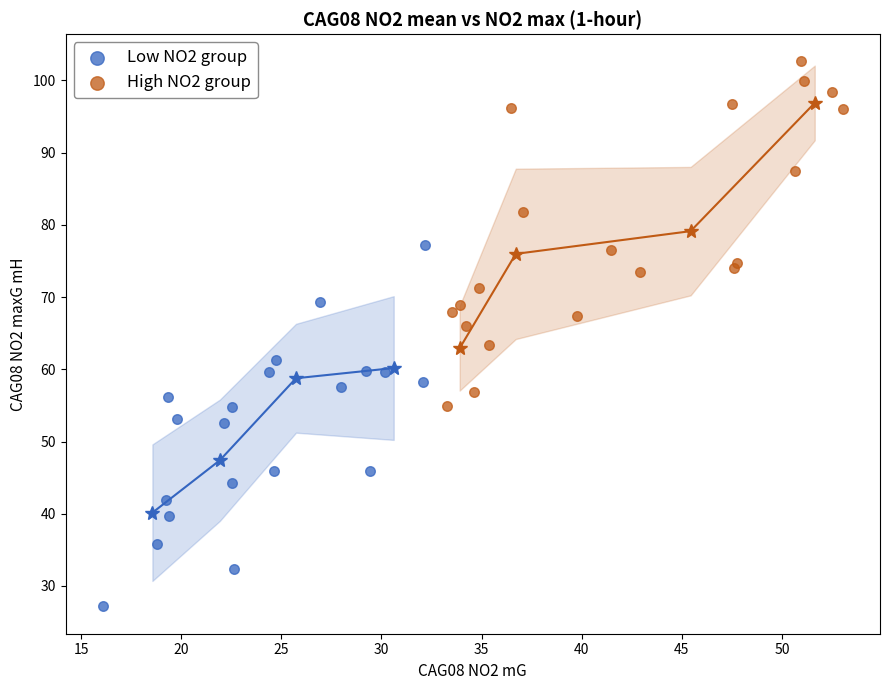

Which series reaches the minimum Y coordinate?

Low NO2 group